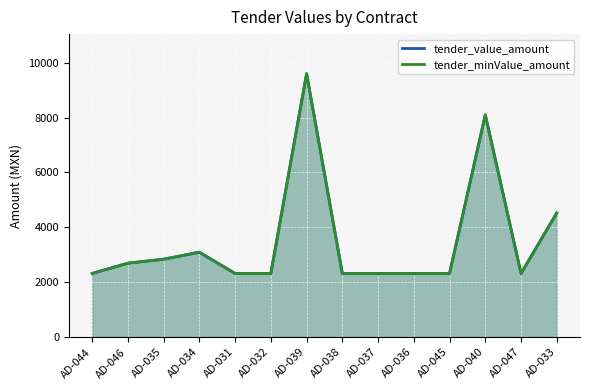

List the series in order of their overall mean, highest first.

tender_minValue_amount, tender_value_amount